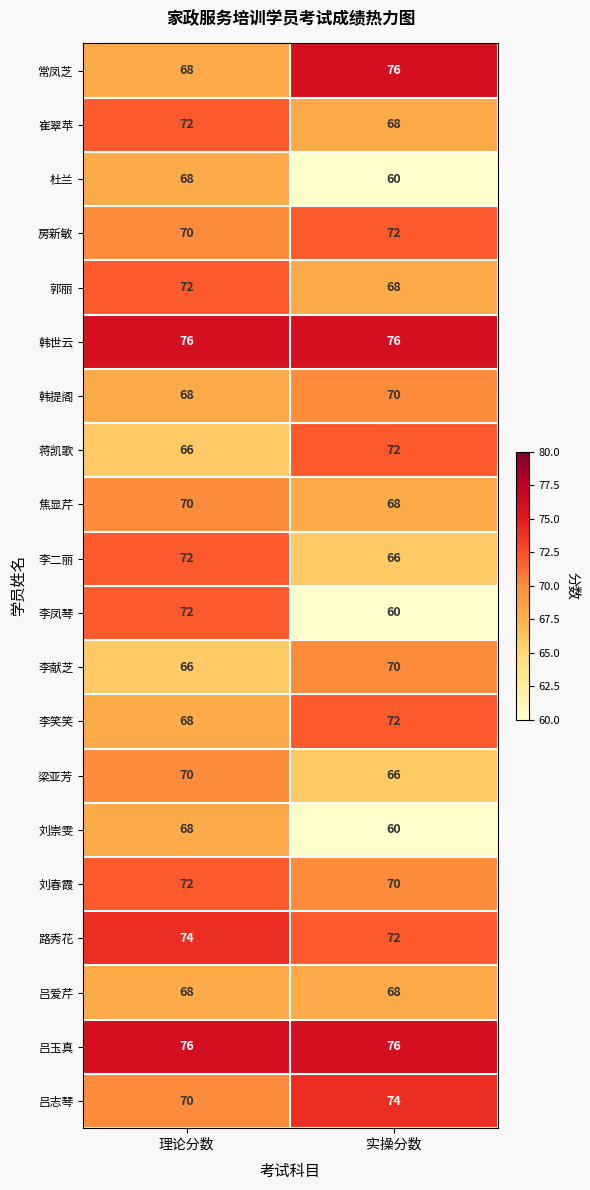

How many distinct data groups are displayed?

20